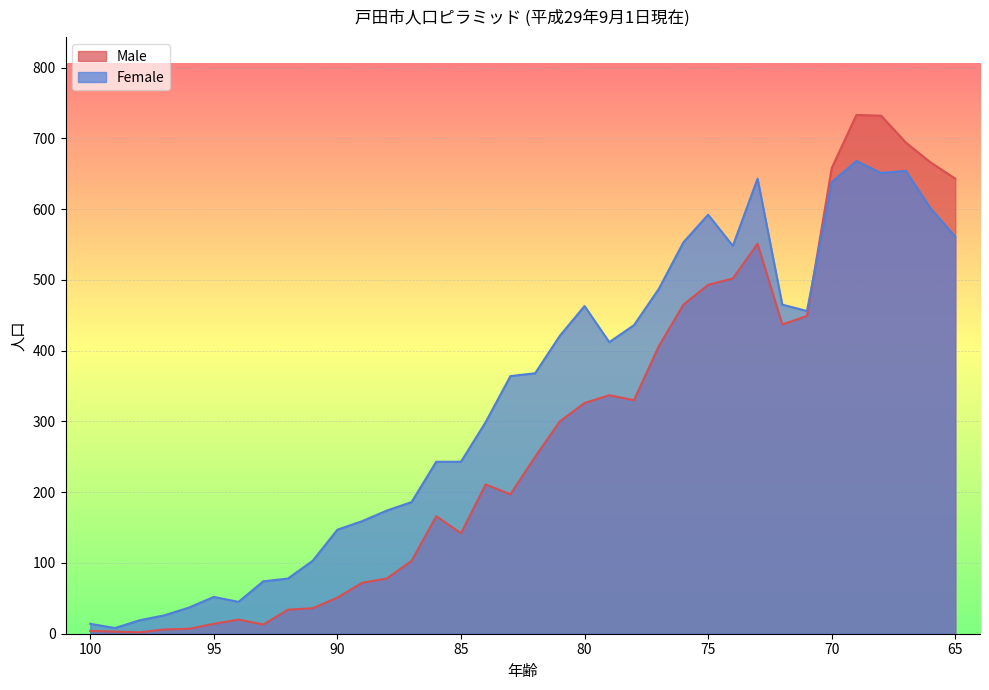

Reading left to right, transcribe all the data shown in this chart.

Male: 4	3	2	6	7	14	20	13	34	36	51	72	78	103	166	142	211	197	250	300	326	337	330	406	465	493	502	551	437	449	658	733	732	694	666	643
Female: 14	8	19	26	37	52	45	74	78	103	147	159	174	186	243	243	299	364	368	421	463	412	436	487	553	592	548	643	465	456	638	668	651	654	601	561